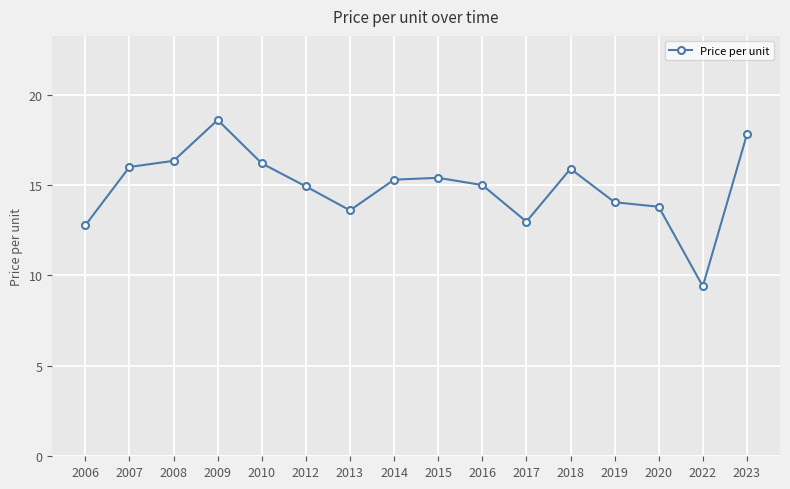

The value at 2016 is 15.0. True or false?

True